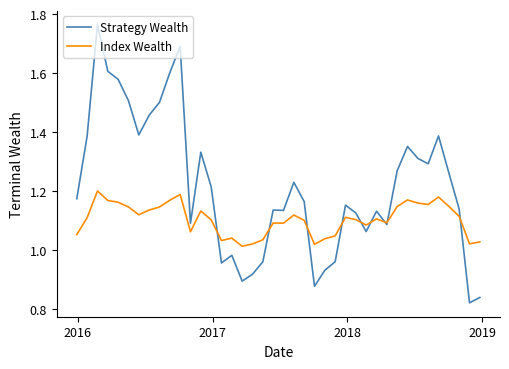

Rank the series by their maximum value, from highest to lowest.

Strategy Wealth, Index Wealth